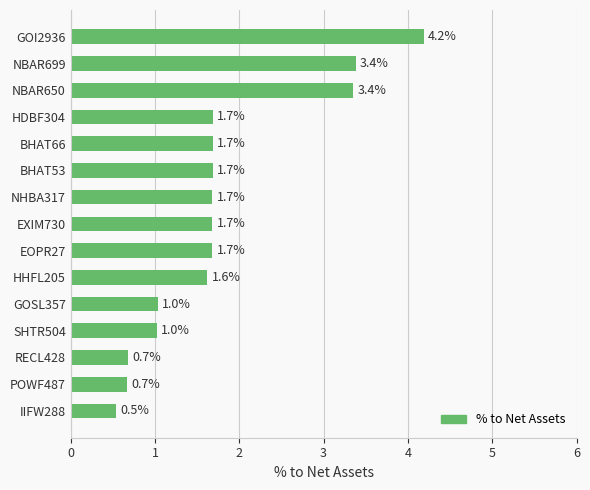

Reading top to bottom, what are all the values shown in this chart?

4.2	3.4	3.4	1.7	1.7	1.7	1.7	1.7	1.7	1.6	1.0	1.0	0.7	0.7	0.5